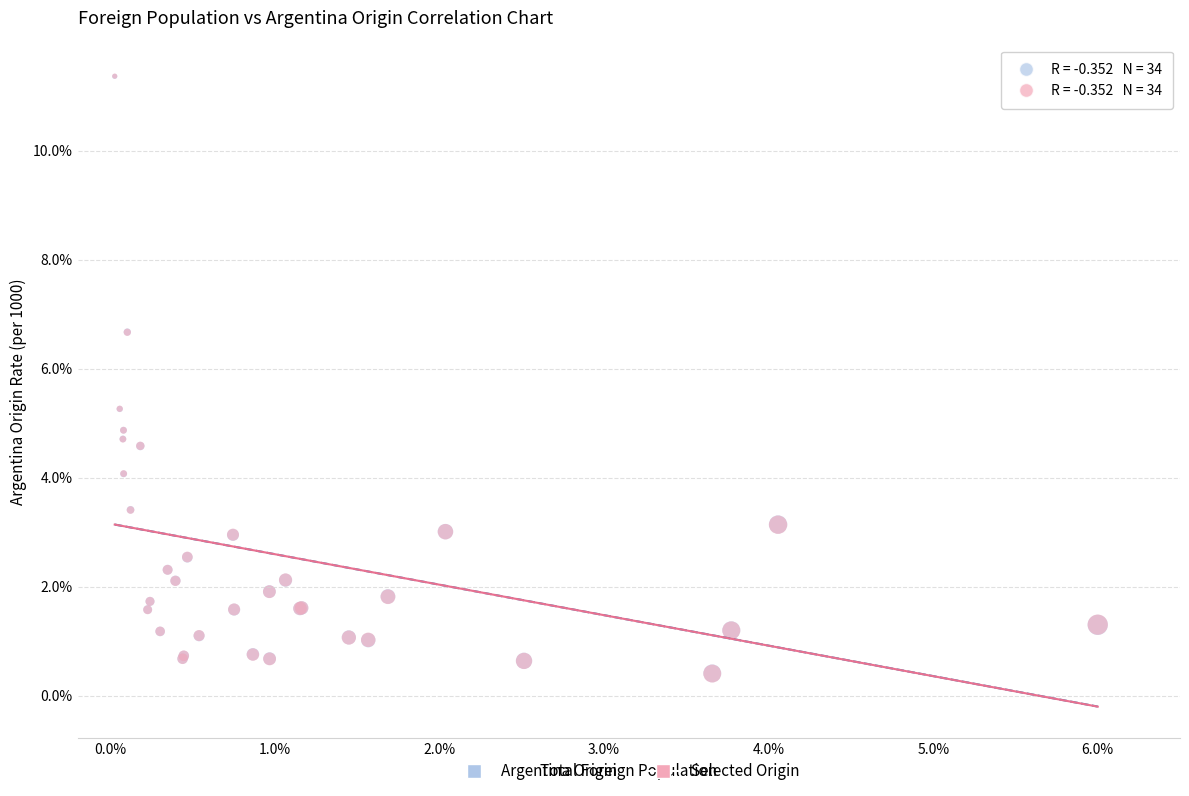

What are all the series names shown in the legend?

Argentina Origin, Selected Origin